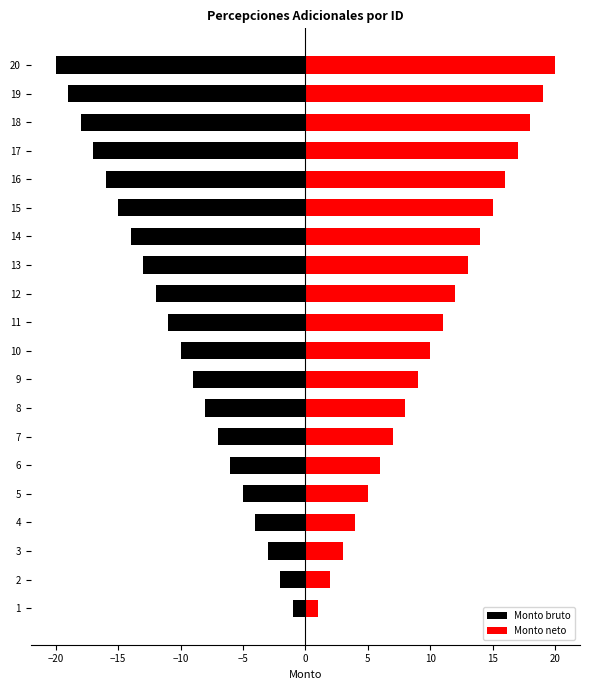

What is the greatest value displayed?

20